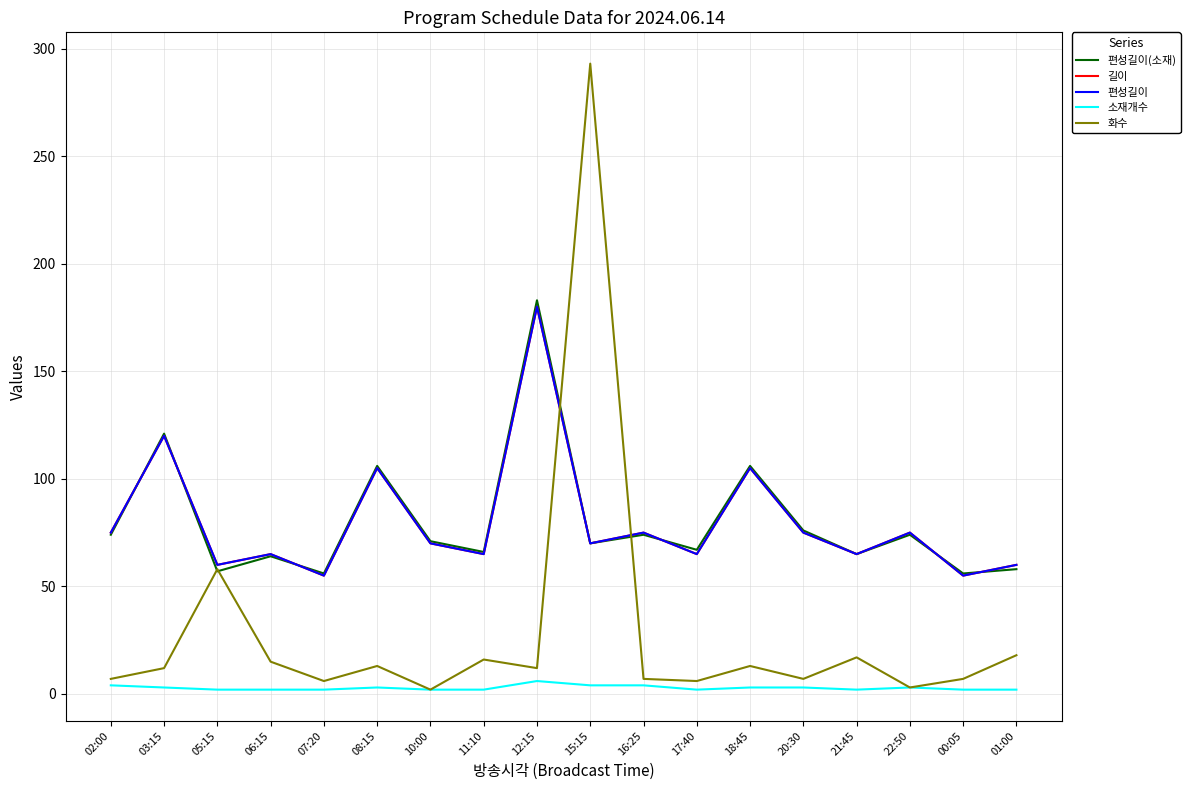

What is the average value of the 길이 series?

80